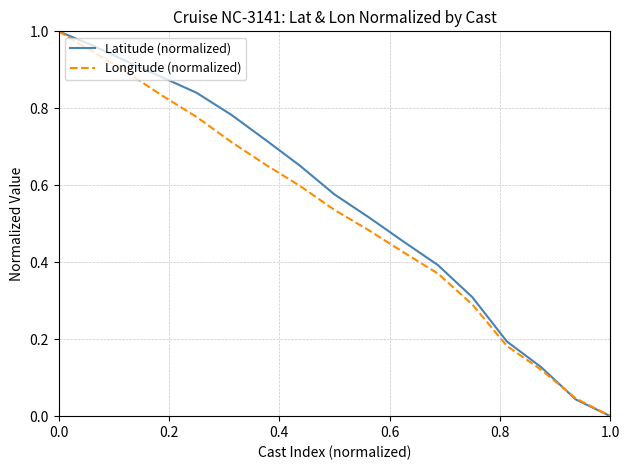

Reading right to left, list all the values displayed in this chart.

Latitude (normalized): 0.0	0.0	0.1	0.2	0.3	0.4	0.5	0.5	0.6	0.7	0.7	0.8	0.8	0.9	0.9	1.0	1.0
Longitude (normalized): 0.0	0.0	0.1	0.2	0.3	0.4	0.4	0.5	0.5	0.6	0.7	0.7	0.8	0.8	0.9	0.9	1.0